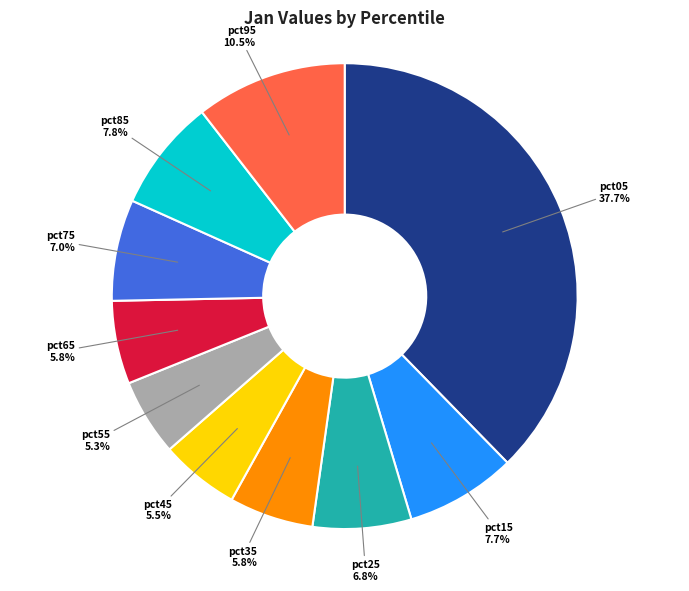

Is there any slice that represents more than half of the pie?

No